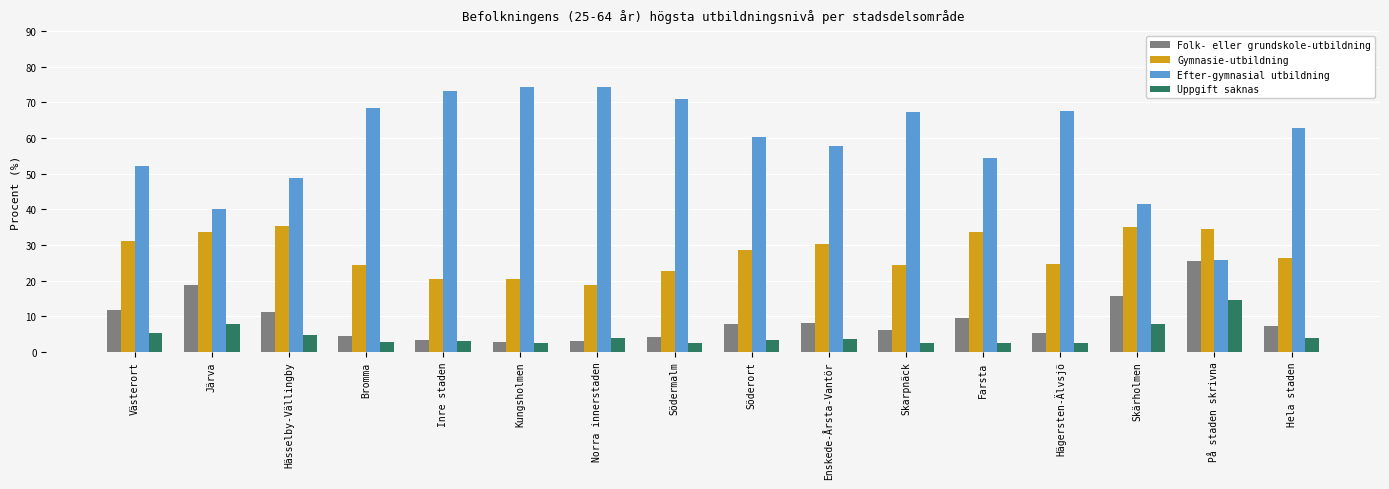

What is the difference between the maximum and minimum values in the Gymnasie-utbildning series?

16.3